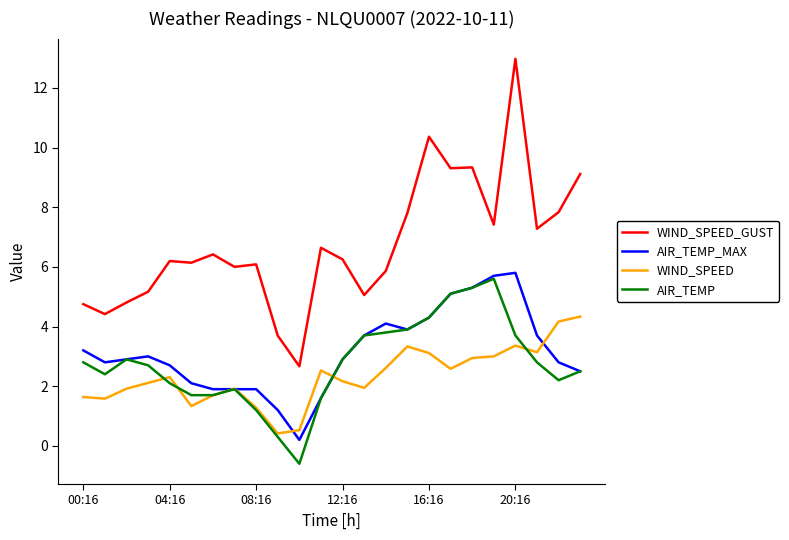

Which series has the largest total across all categories?

WIND_SPEED_GUST